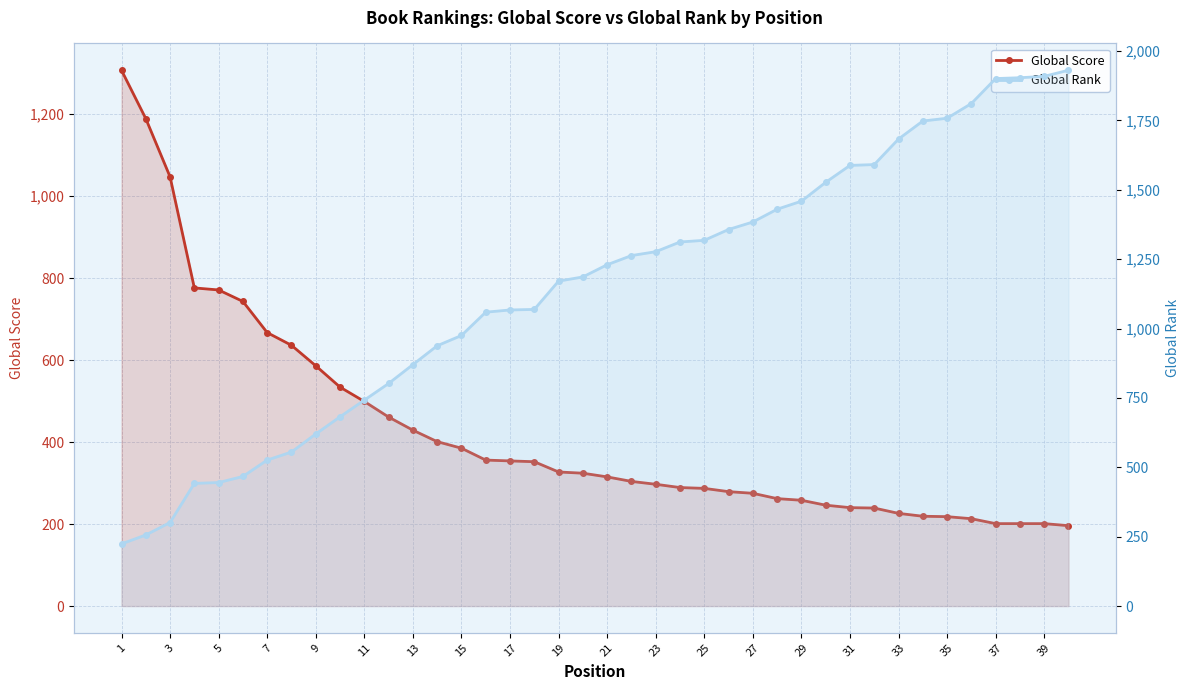

True or false: Global Score has a value of 275 at 27.

True